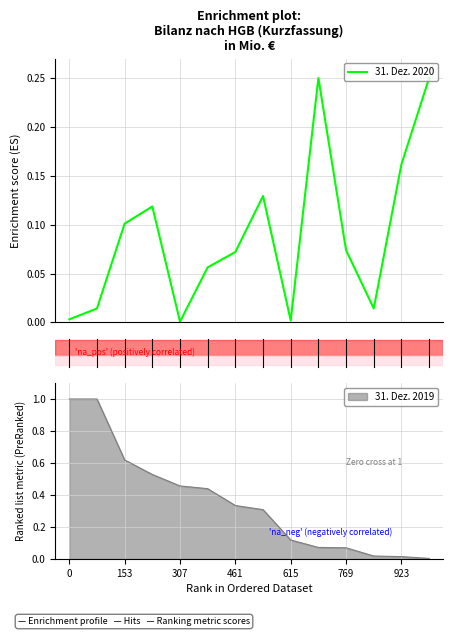

The value of 31. Dez. 2019 at 0 is 0.3. True or false?

False